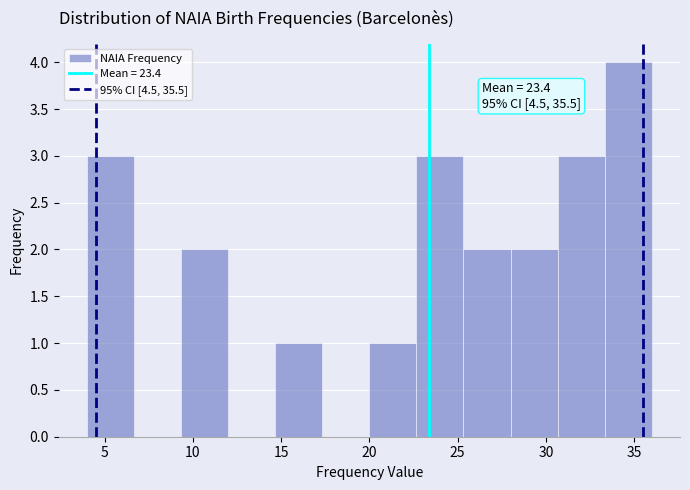

Which range on the x-axis has the tallest bar?

33.5 to 36.0